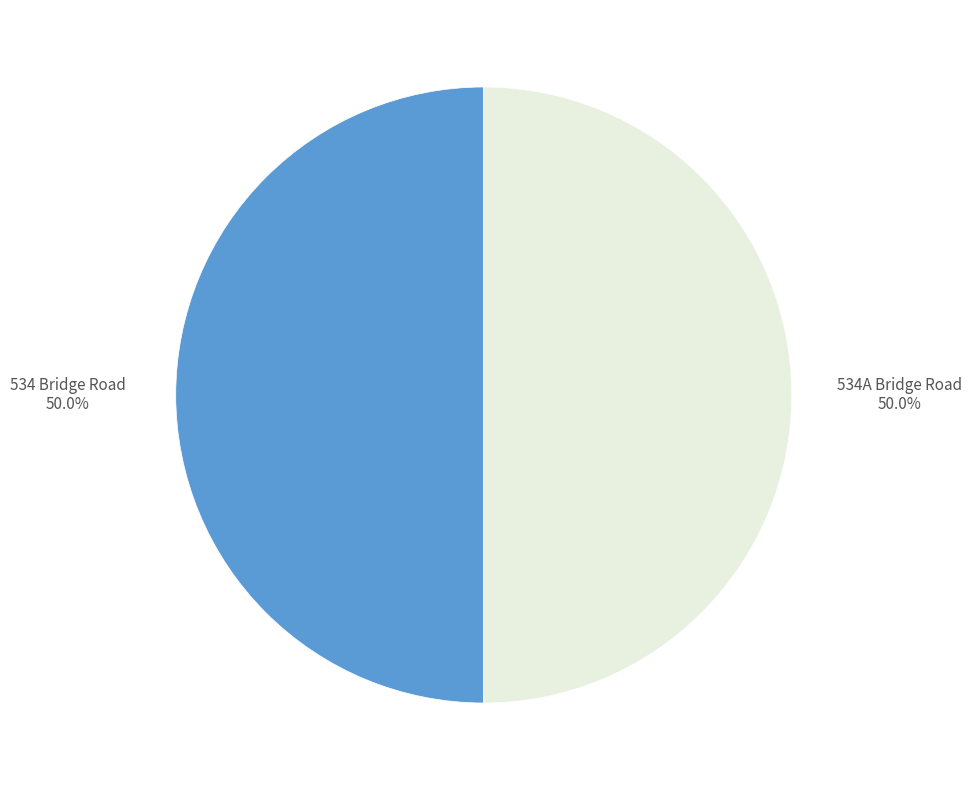

How many segments does this pie chart have?

2